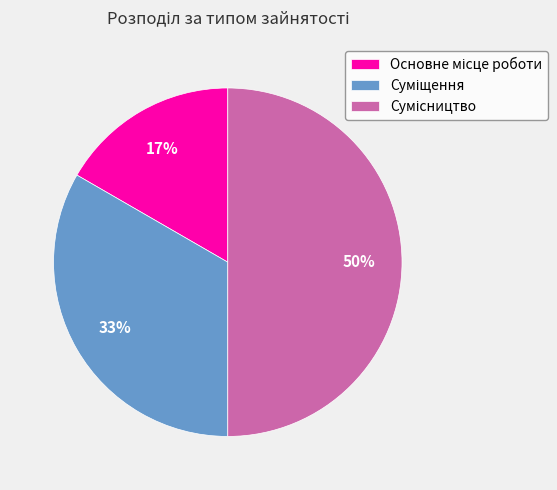

How many segments does this pie chart have?

3